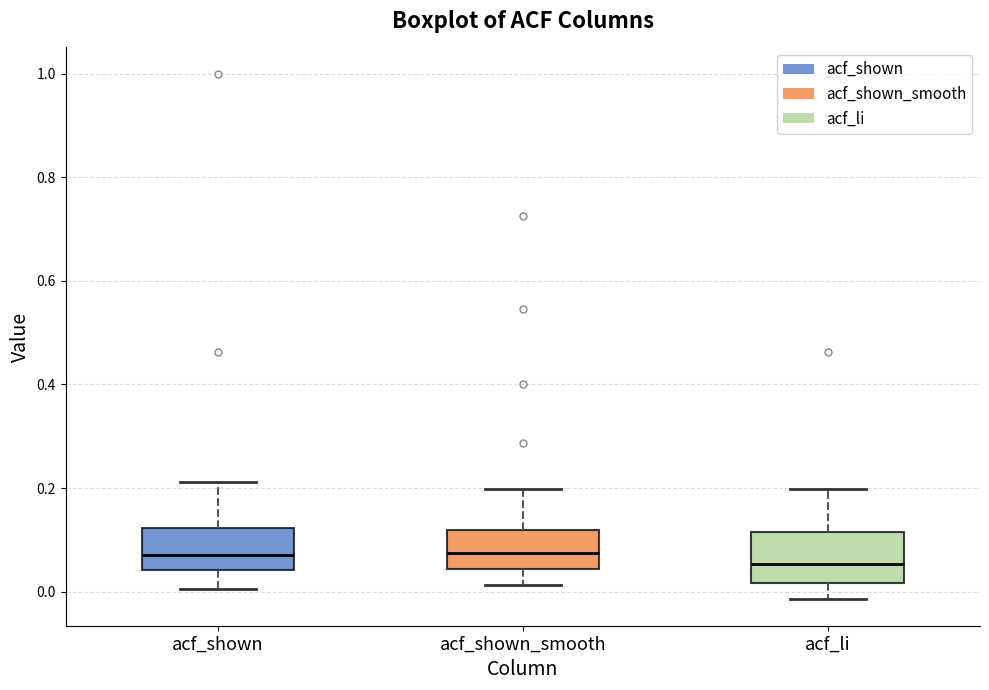

Reading left to right, read every box against the y-axis: the position of its median line, the range the box covers, and the ends of its whiskers. The values are not printed on the chart, so give them approximately, as read against the axis.

acf_shown: median 0.08, box 0.04 to 0.12, whiskers 0.00 to 0.22
acf_shown_smooth: median 0.08, box 0.04 to 0.12, whiskers 0.02 to 0.20
acf_li: median 0.06, box 0.02 to 0.12, whiskers -0.02 to 0.20